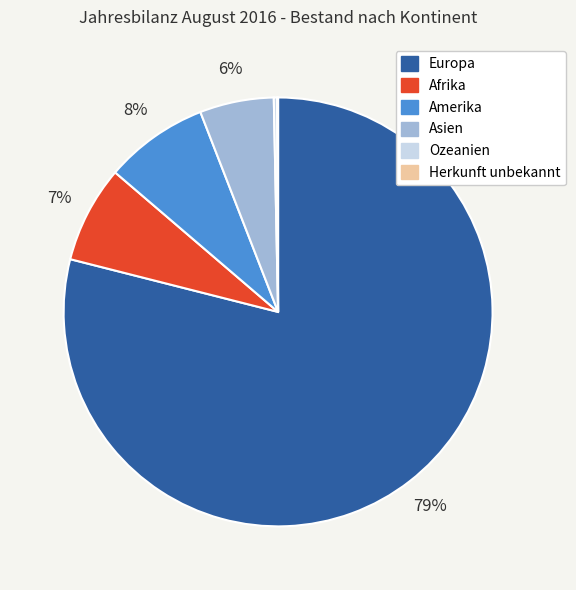

What is the largest slice in the pie chart?

Europa